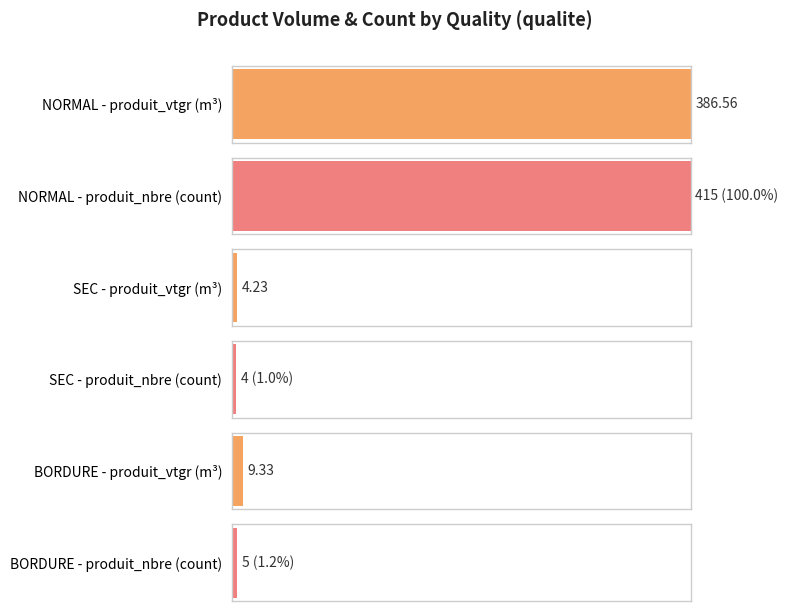

Rank the series by their average value, from lowest to highest.

produit_vtgr, produit_nbre